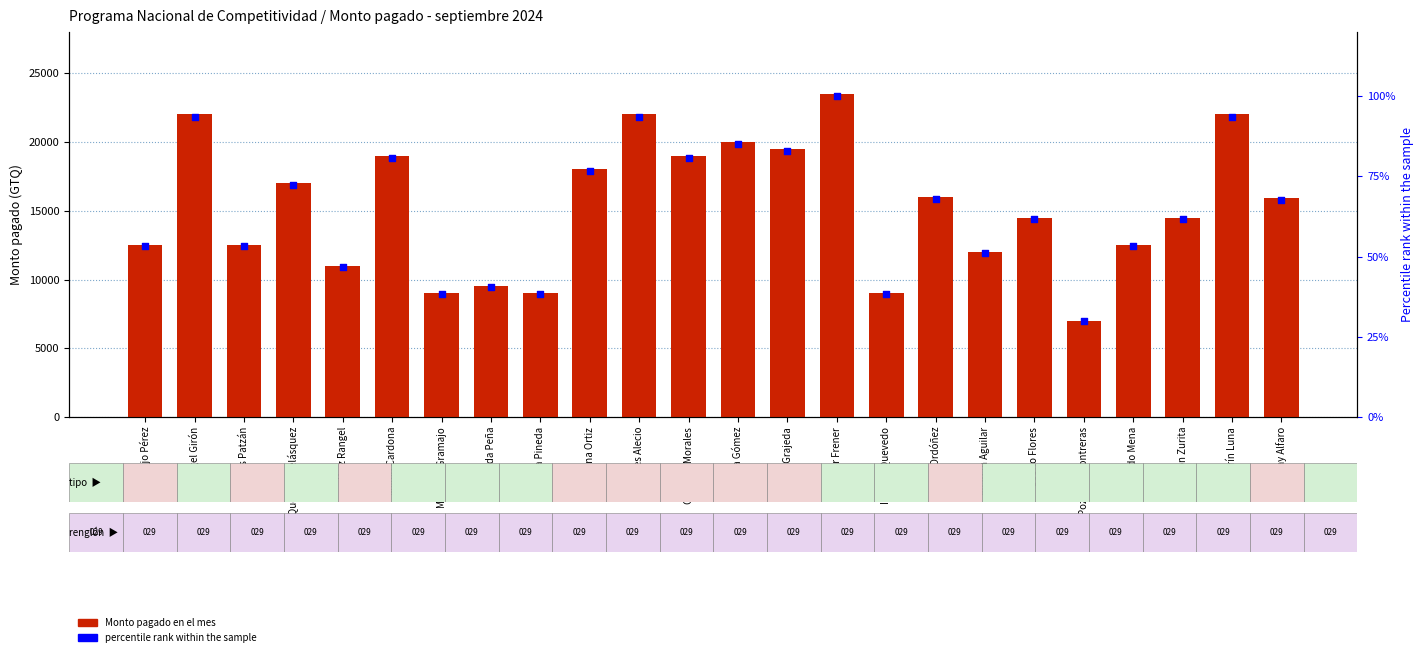

Which series reaches the minimum Y coordinate?

percentile rank within the sample